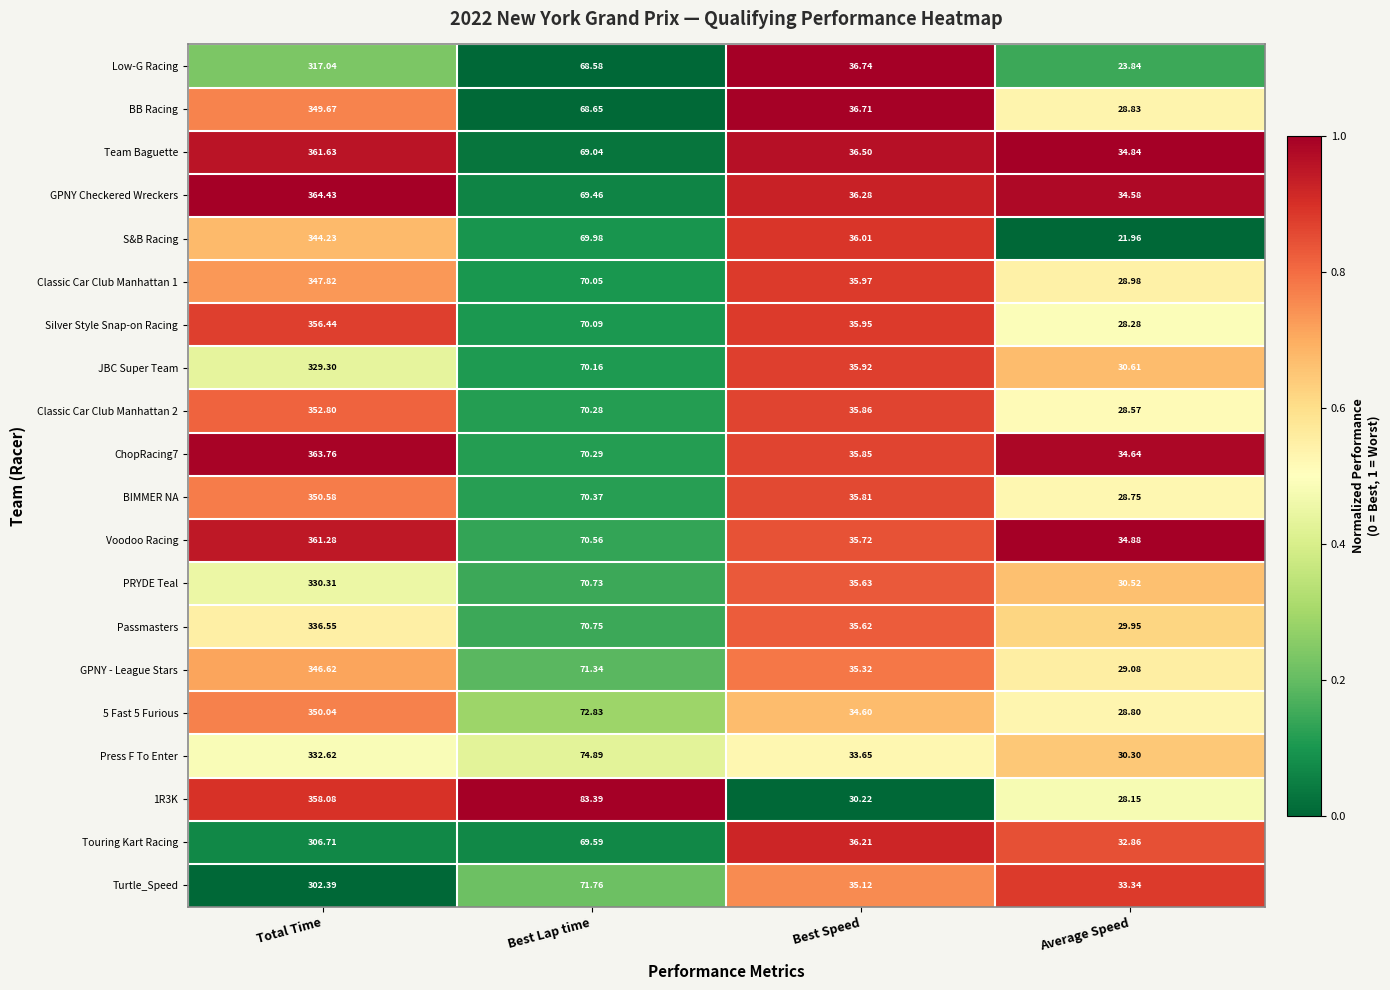

What is the total value across all series at Total Time?

6862.3